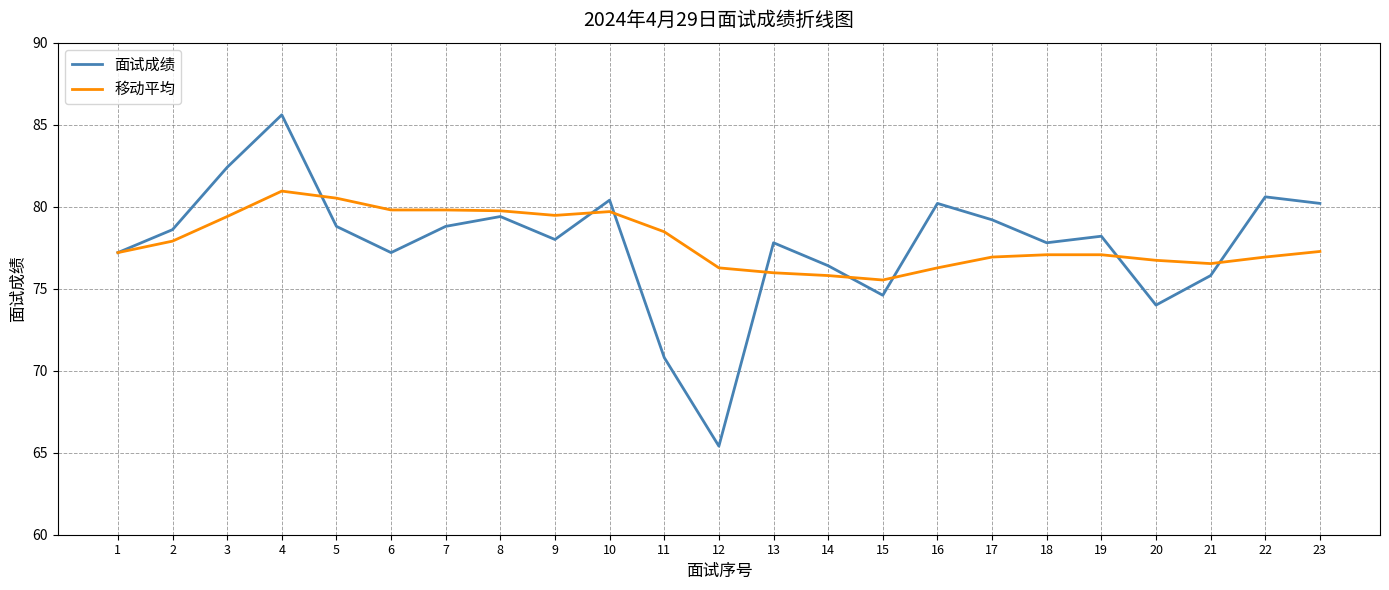

The value of 面试成绩 at 1 is 107.8. True or false?

False